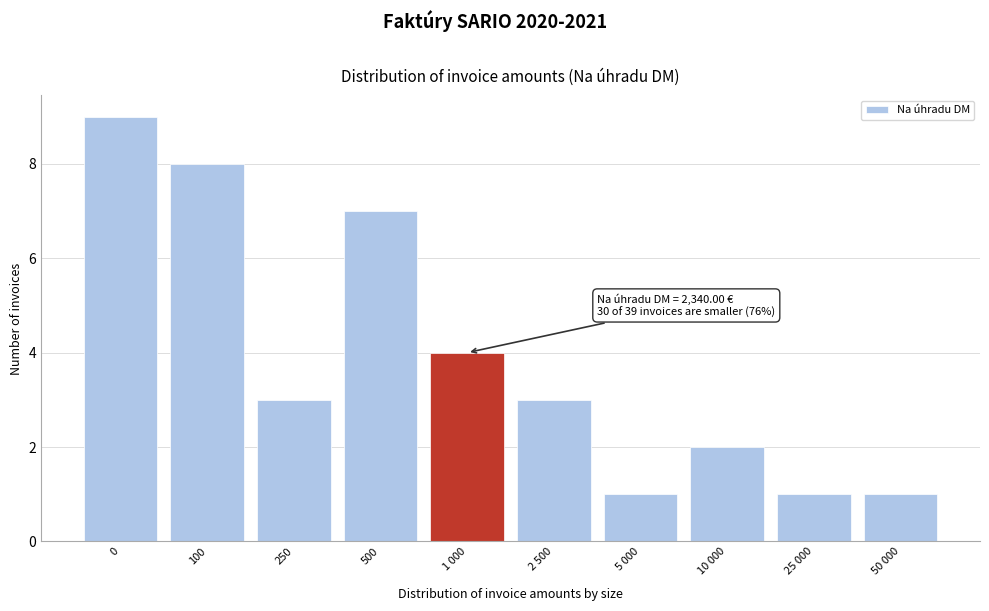

Reading left to right, transcribe all the data shown in this chart.

0=9	100=8	250=3	500=7	1 000=4	2 500=3	5 000=1	10 000=2	25 000=1	50 000=1